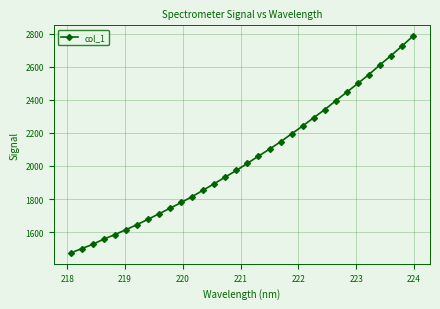

How many data points are less than 2016?

16